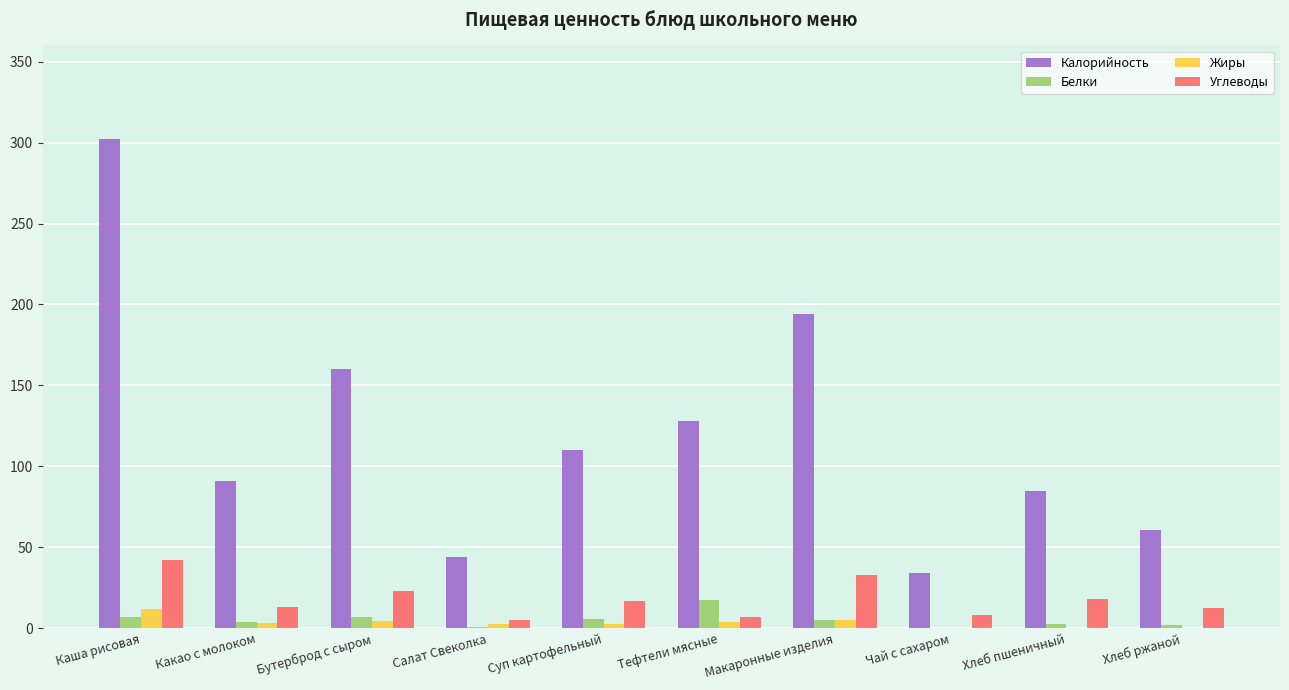

Is the value of Жиры at Салат Свеколка greater than the value of Углеводы at Тефтели мясные?

No